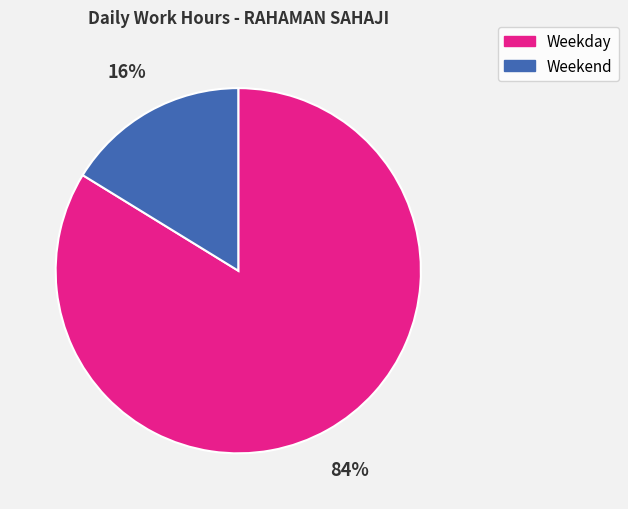

Is there a majority slice in this chart?

Yes